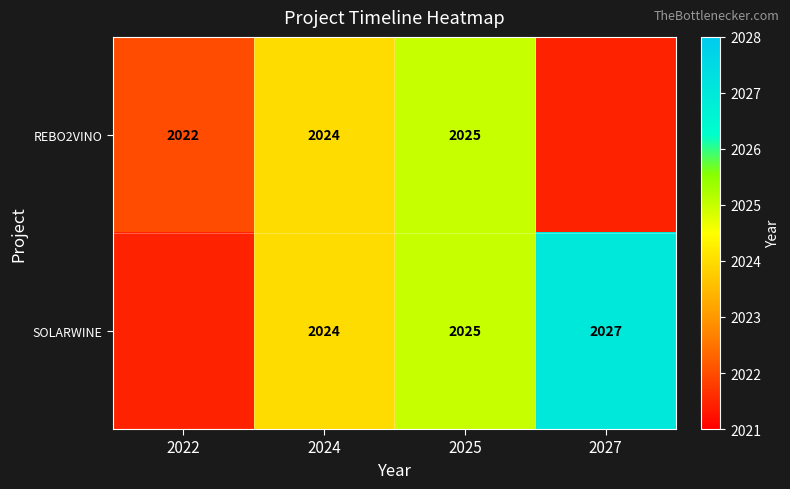

What is the sum of the SOLARWINE values at 2025 and 2027?

4052